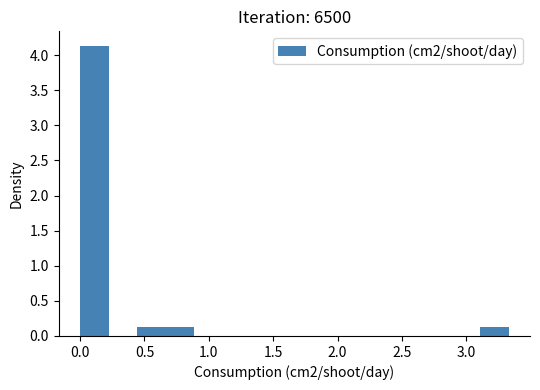

Reading left to right, list every bar in this chart as the range it spans on the x-axis followed by its height. Neither the bar edges nor the heights are printed on the chart, so give them approximately, as read against the axes.

0.00 to 0.20: 4.15
0.20 to 0.45: 0
0.45 to 0.65: 0.15
0.65 to 0.90: 0.15
0.90 to 1.10: 0
1.10 to 1.35: 0
1.35 to 1.55: 0
1.55 to 1.80: 0
1.80 to 2.00: 0
2.00 to 2.20: 0
2.20 to 2.45: 0
2.45 to 2.65: 0
2.65 to 2.90: 0
2.90 to 3.10: 0
3.10 to 3.35: 0.15